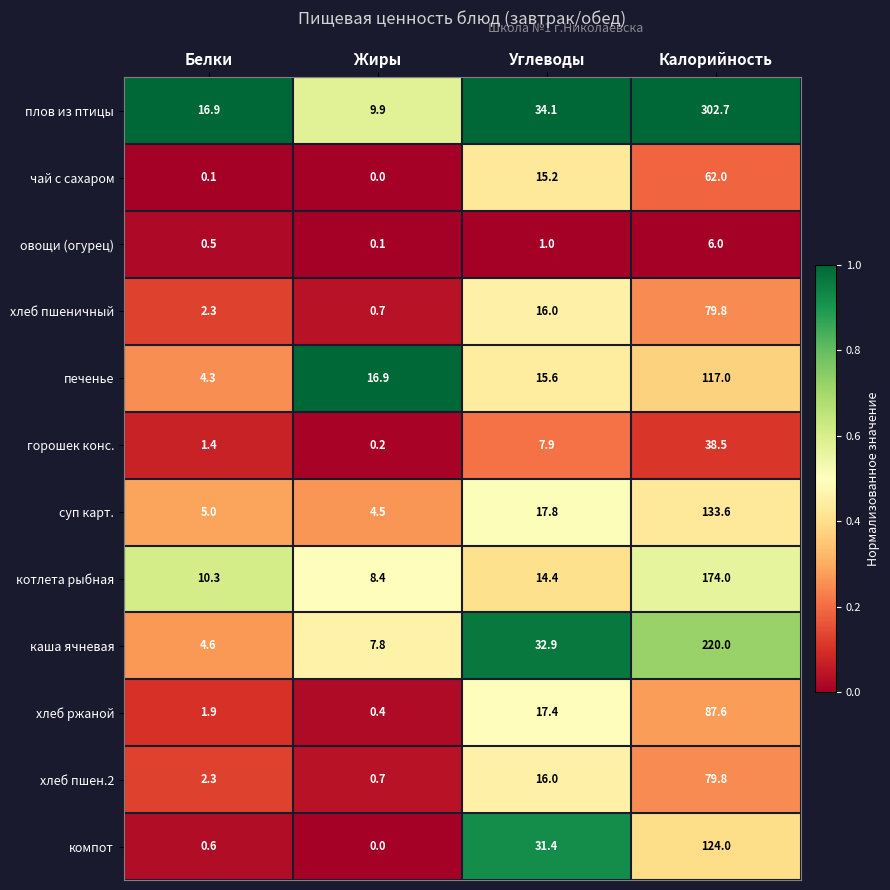

At which label does плов из птицы reach its minimum?

Жиры